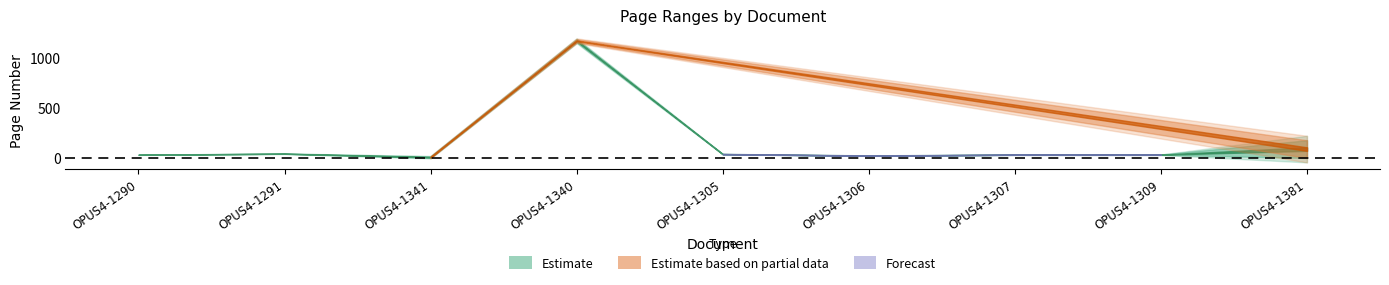

Read the Letzte Seite value at OPUS4-1307, to the nearest 10.

40